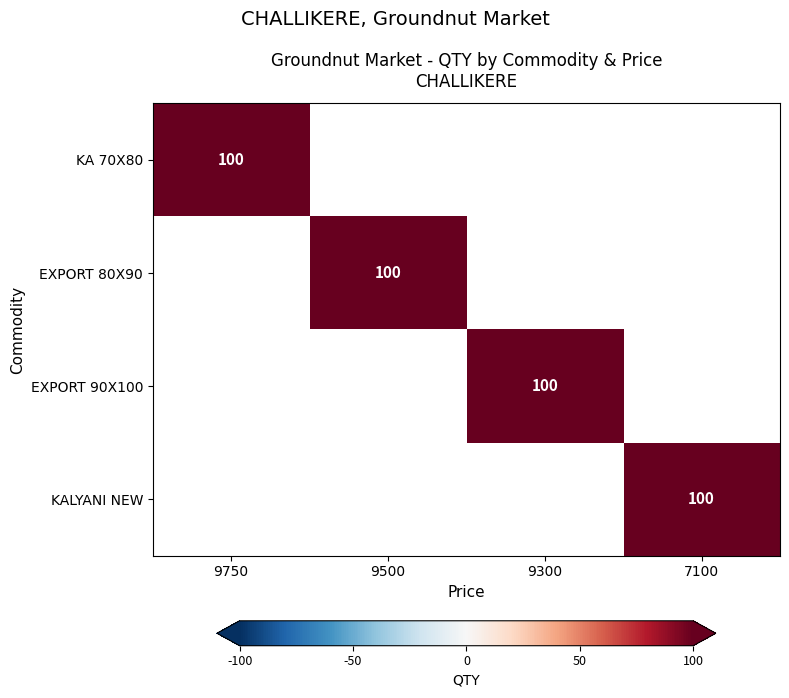

Is it true that EXPORT 80X90 equals 34 at 9500?

False